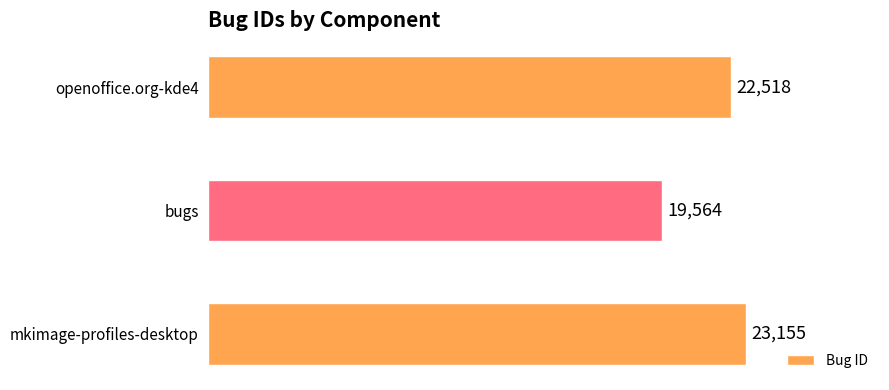

List the labels in order of value, largest first.

mkimage-profiles-desktop, openoffice.org-kde4, bugs